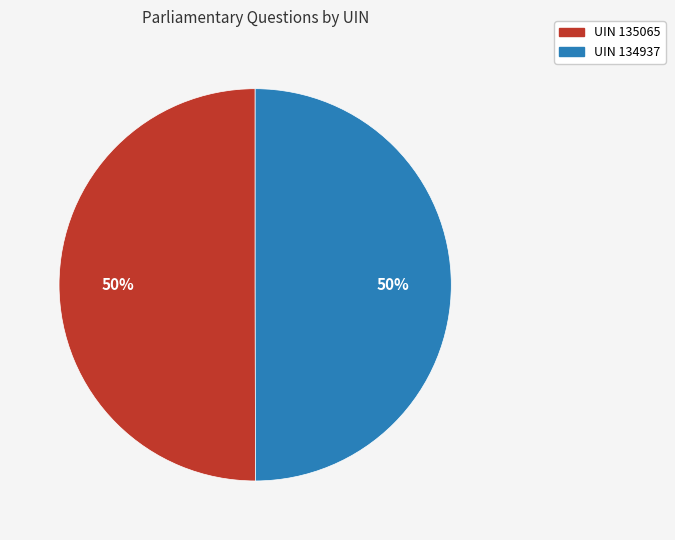

How many segments does this pie chart have?

2